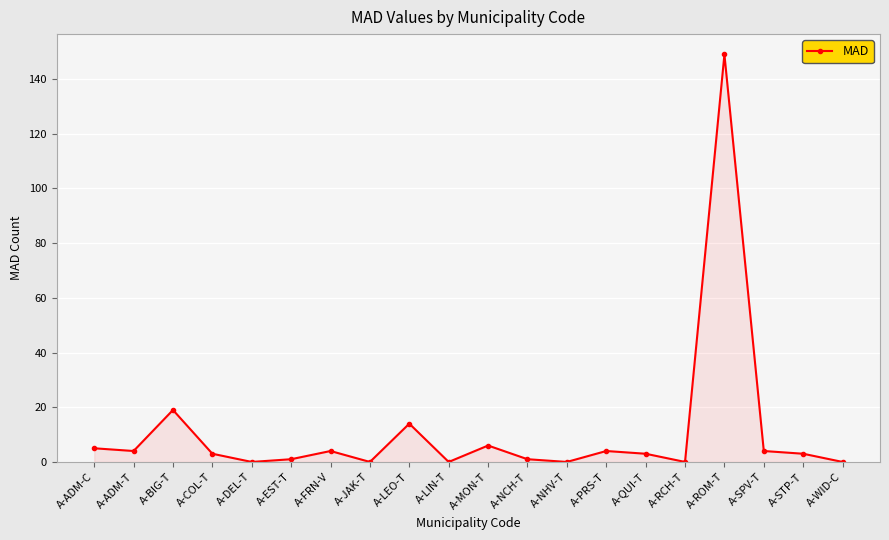

At which category does the chart reach its peak across all series?

A-ROM-T